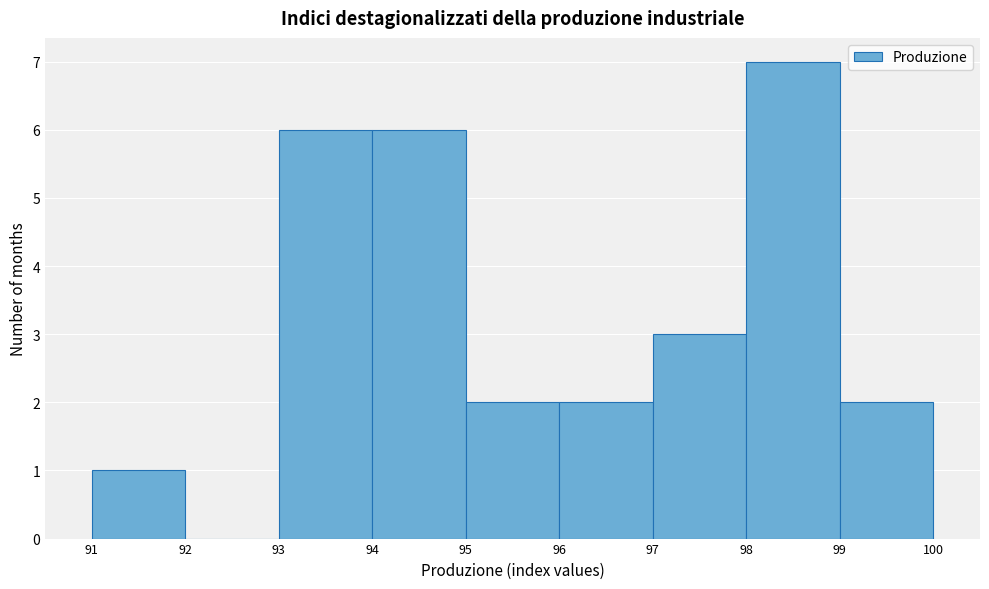

Reading left to right, transcribe this chart: for each bar, give the range it covers on the x-axis and its height. The values are not printed on the chart, so give them approximately, as read against the axis.

91 to 92: 1
92 to 93: 0
93 to 94: 6
94 to 95: 6
95 to 96: 2
96 to 97: 2
97 to 98: 3
98 to 99: 7
99 to 100: 2